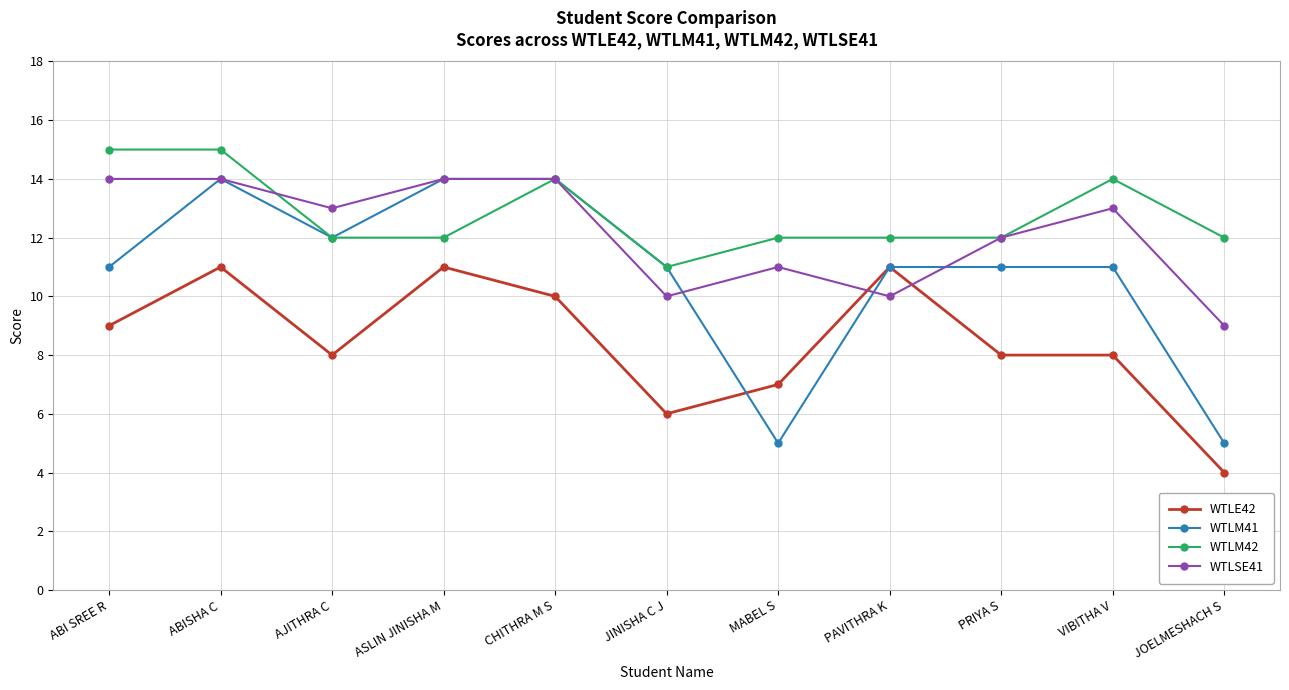

The value of WTLSE41 at ASLIN JINISHA M is 25. True or false?

False